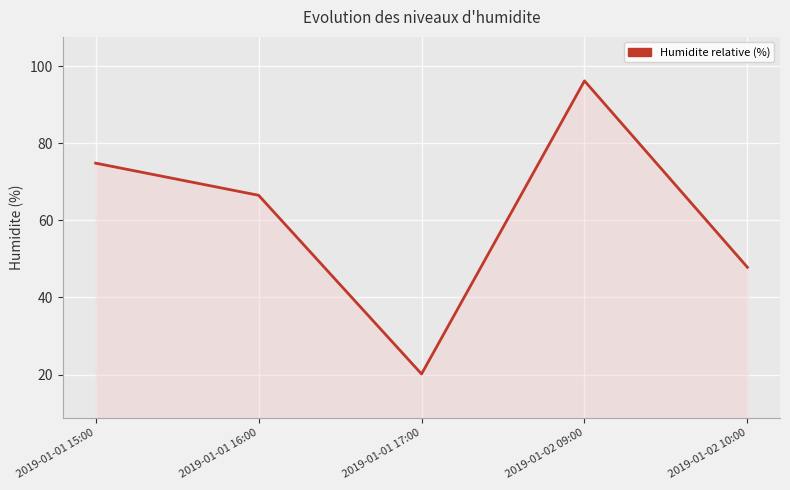

What is the sum of the values at 2019-01-01 15:00 and 2019-01-01 16:00?

141.3